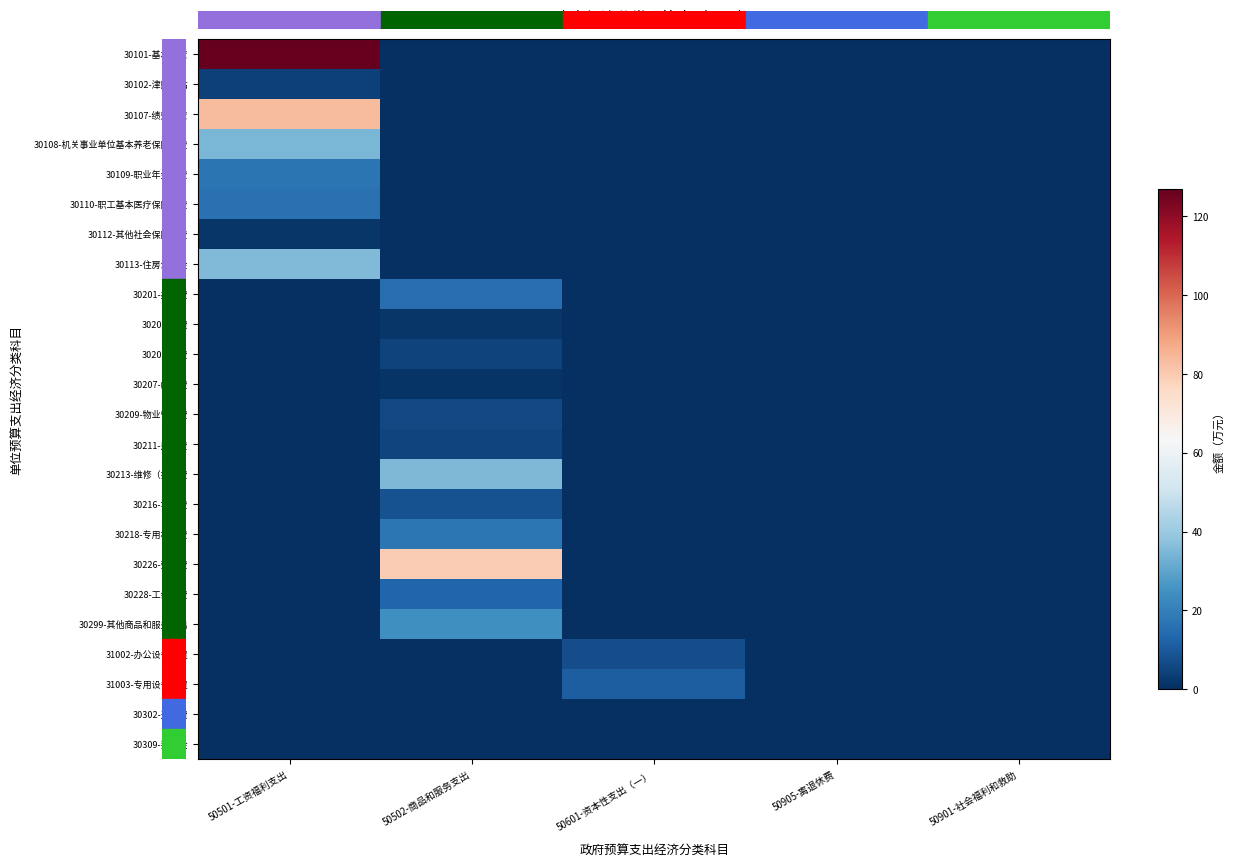

List the series in order of their peak value, lowest first.

30309-奖励金, 30302-退休费, 30207-邮电费, 30205-水费, 30112-其他社会保障缴费, 30102-津贴补贴, 30206-电费, 30211-差旅费, 30209-物业管理费, 31002-办公设备购置, 30216-培训费, 31003-专用设备购置, 30228-工会经费, 30201-办公费, 30110-职工基本医疗保险缴费, 30109-职业年金缴费, 30218-专用材料费, 30299-其他商品和服务支出, 30108-机关事业单位基本养老保险缴费, 30213-维修（护）费, 30113-住房公积金, 30226-劳务费, 30107-绩效工资, 30101-基本工资